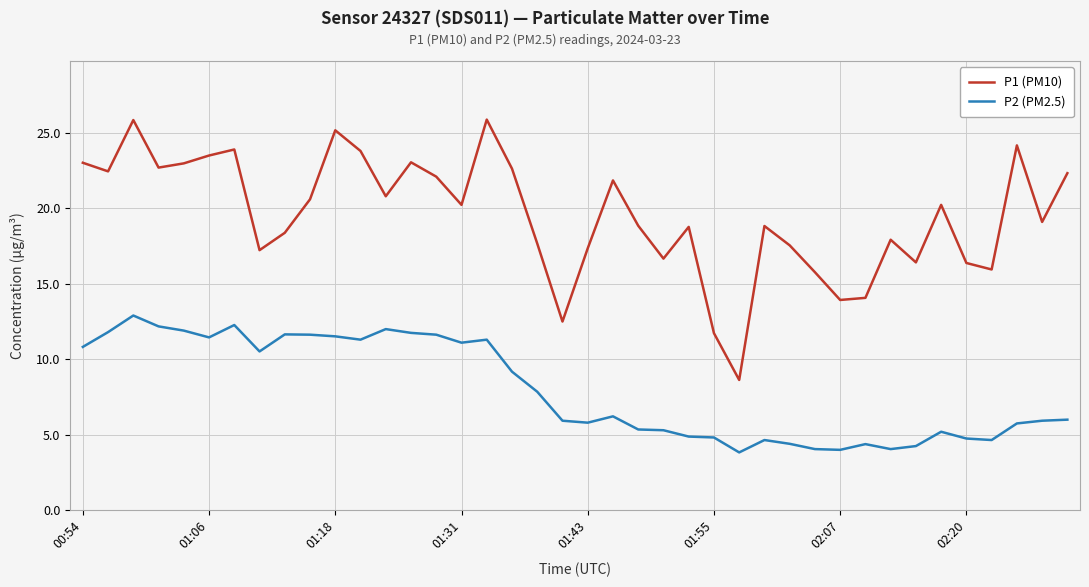

What is the difference between the maximum and minimum values in the P2 (PM2.5) series?

9.1